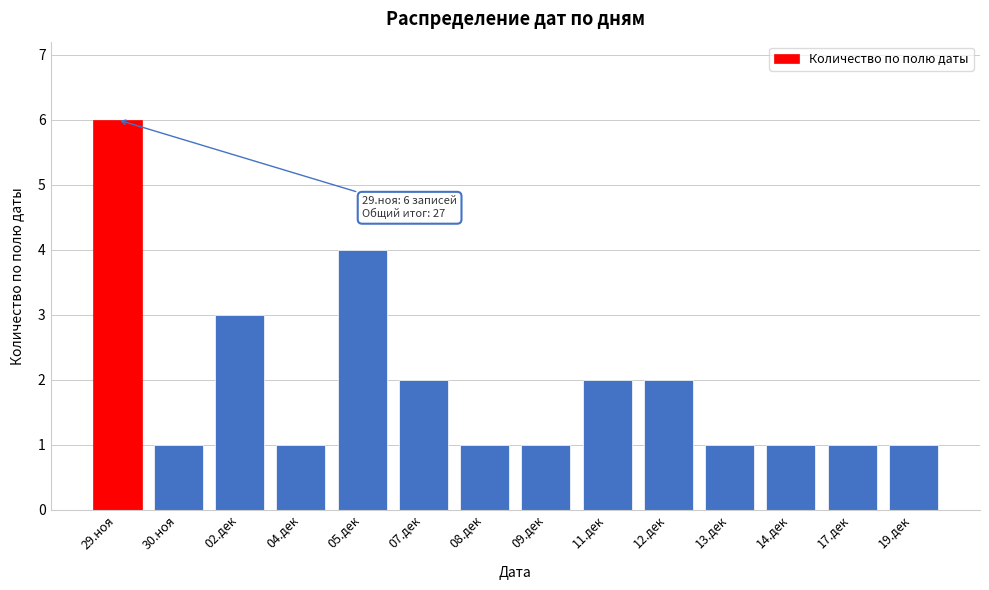

Reading right to left, list all the values displayed in this chart.

19.дек=1	17.дек=1	14.дек=1	13.дек=1	12.дек=2	11.дек=2	09.дек=1	08.дек=1	07.дек=2	05.дек=4	04.дек=1	02.дек=3	30.ноя=1	29.ноя=6